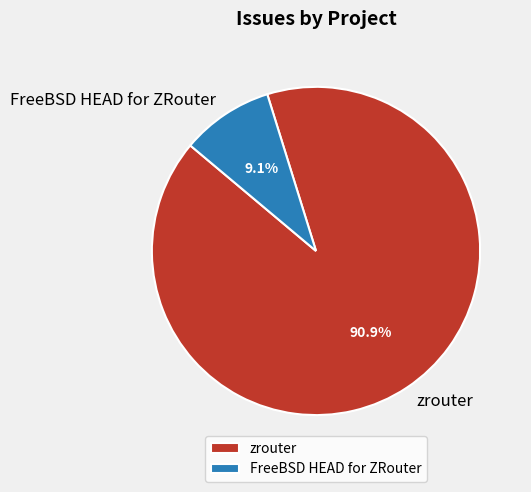

How much of the chart is everything except FreeBSD HEAD for ZRouter?

90.9%